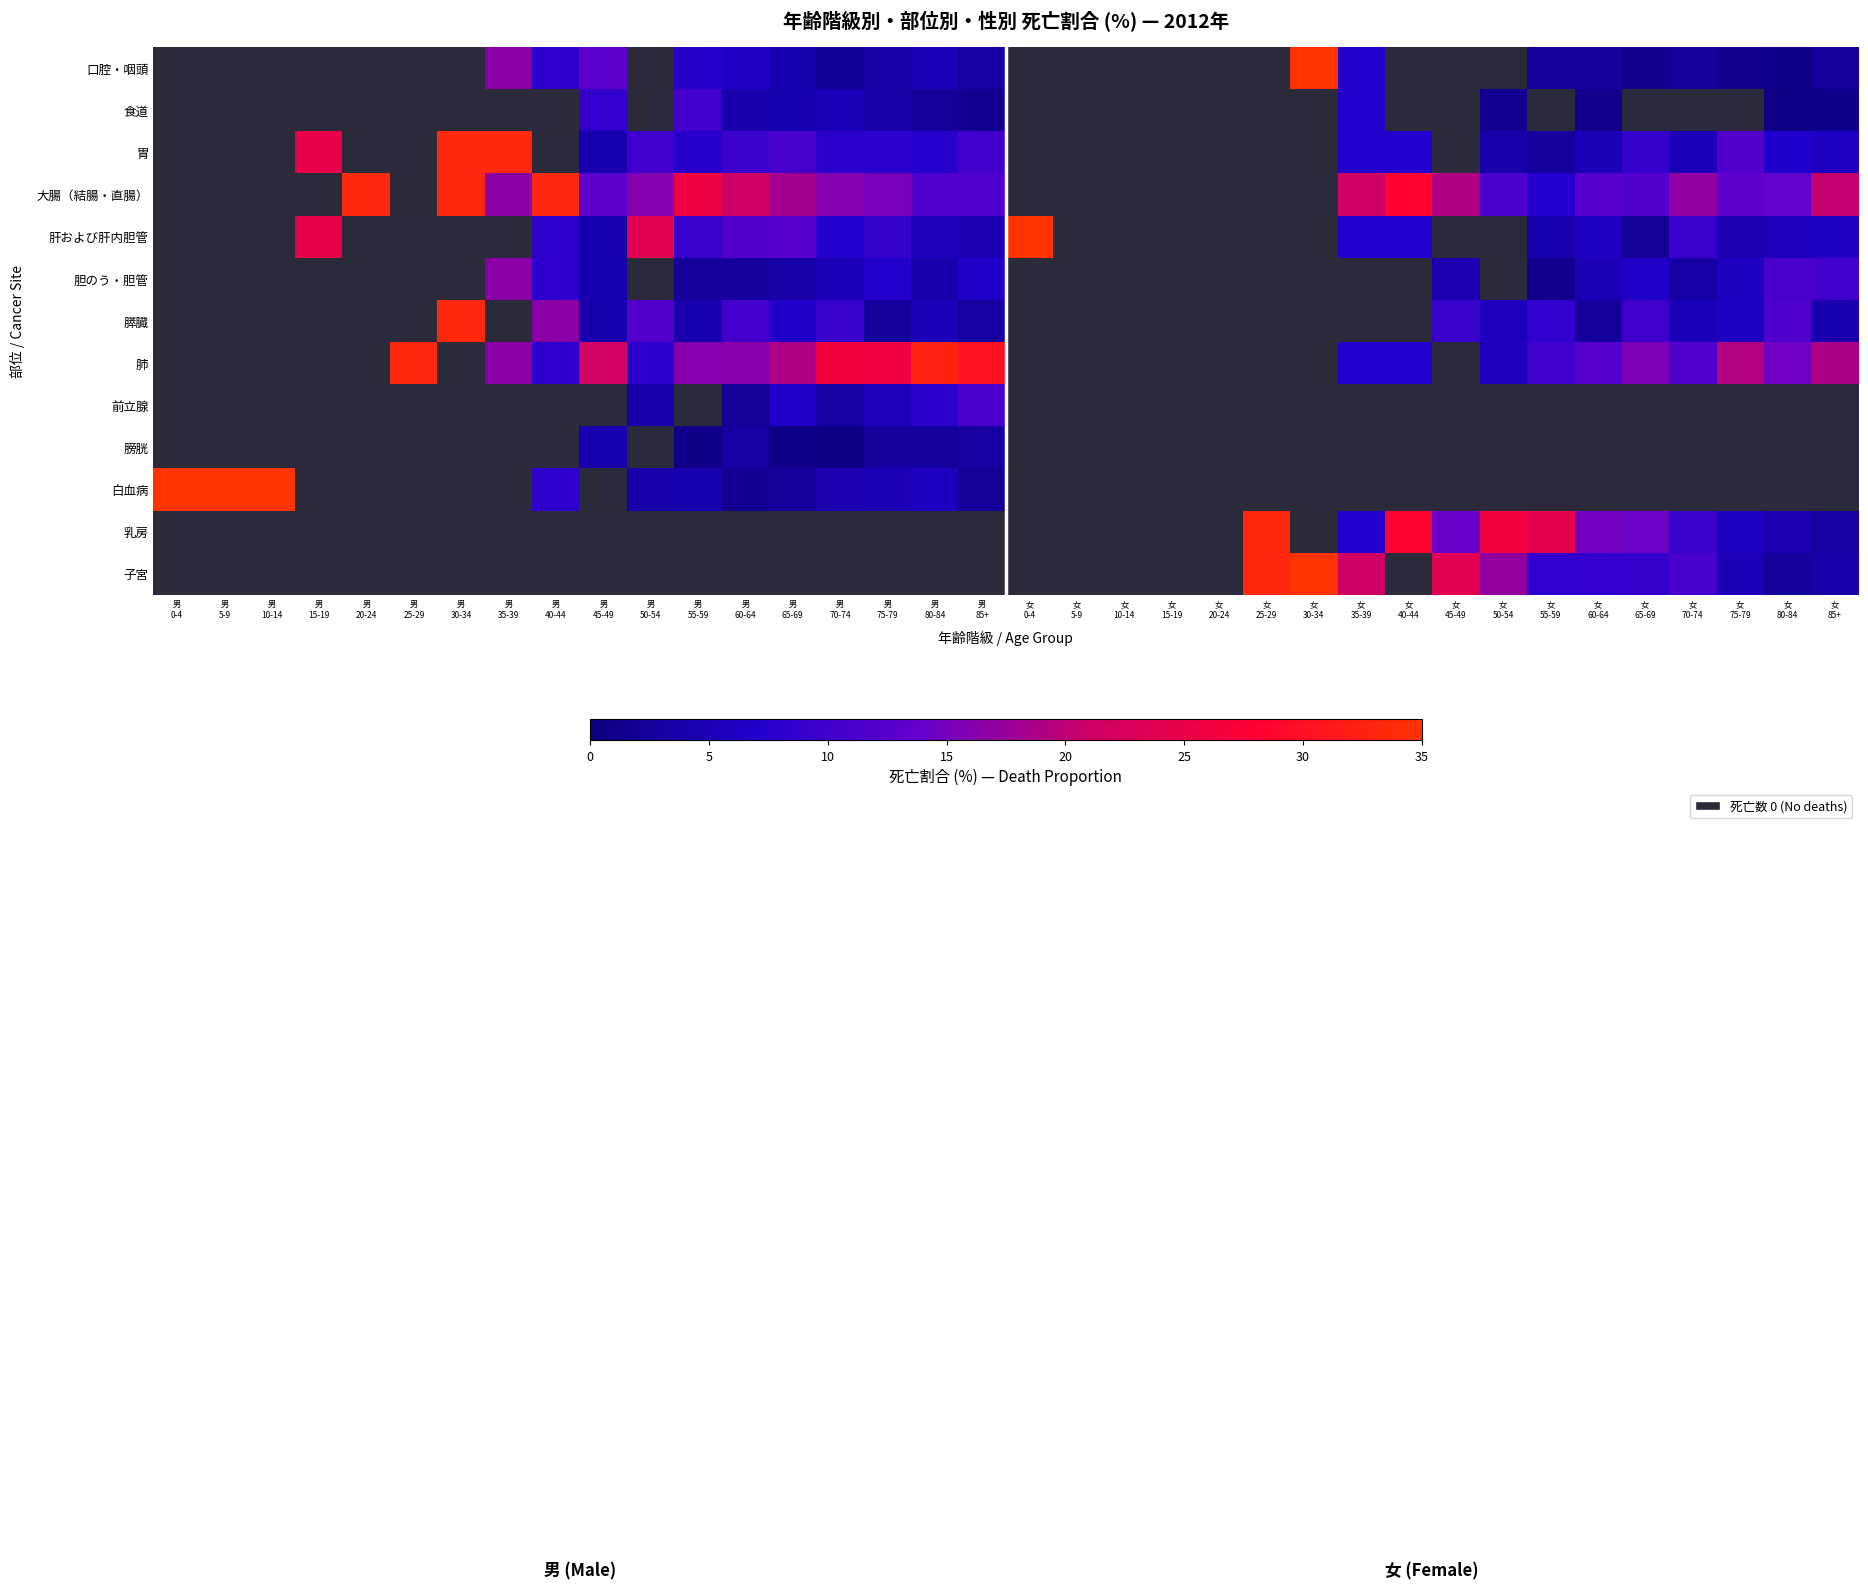

What is the maximum value shown in the chart?

100.0